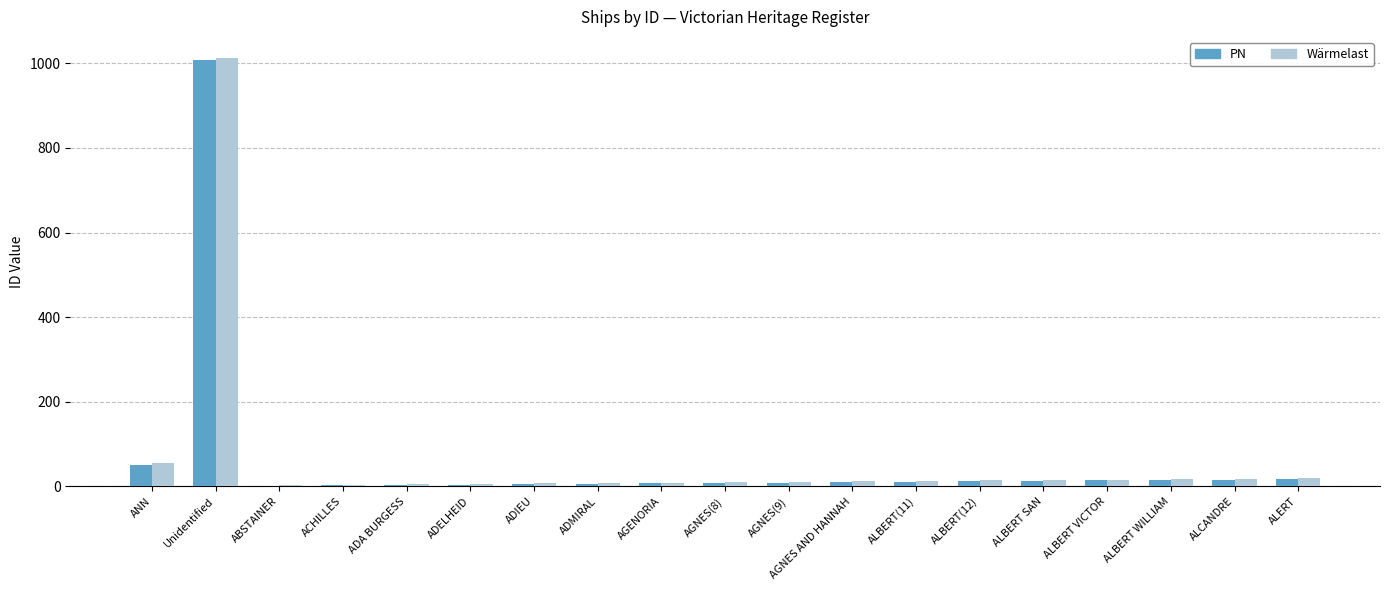

What is the sum of all PN values?

1213